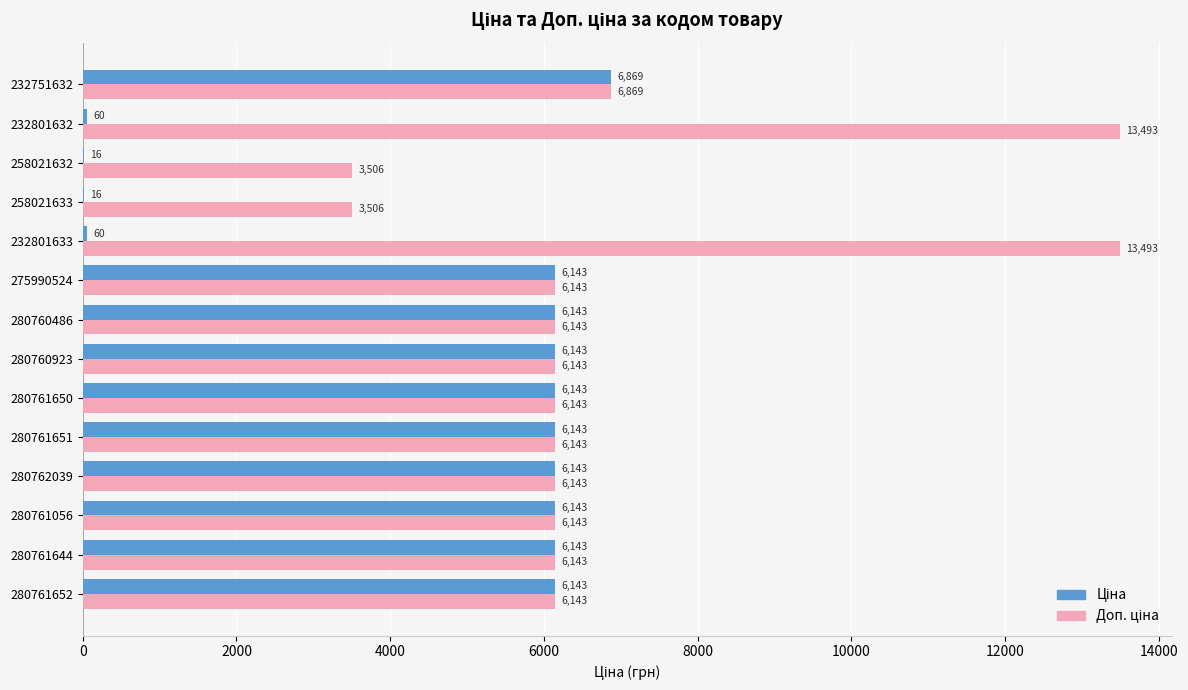

At which category is the sum across all series the highest?

232751632